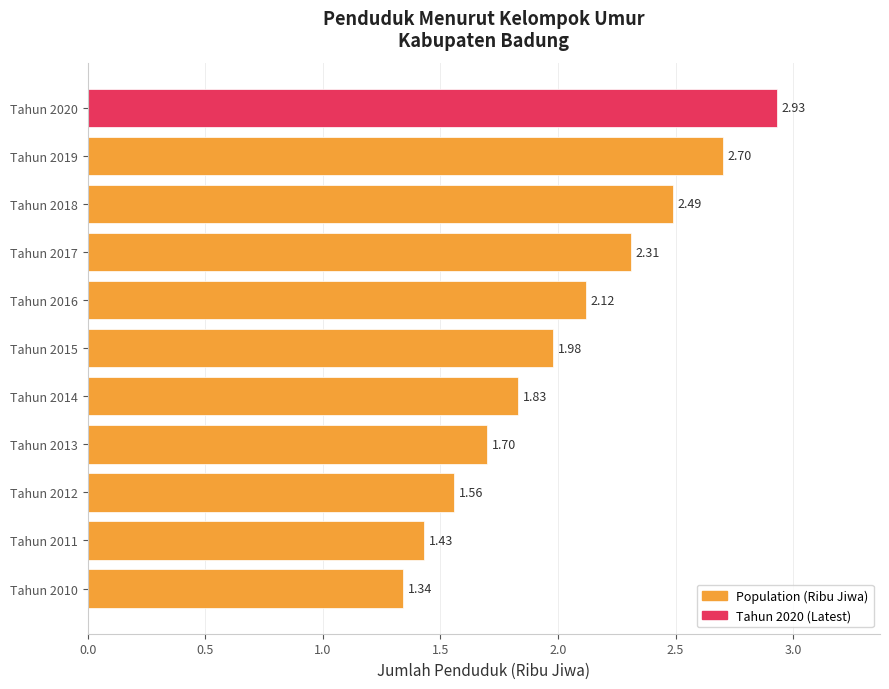

What is the difference between the values at Tahun 2019 and Tahun 2016?

0.6